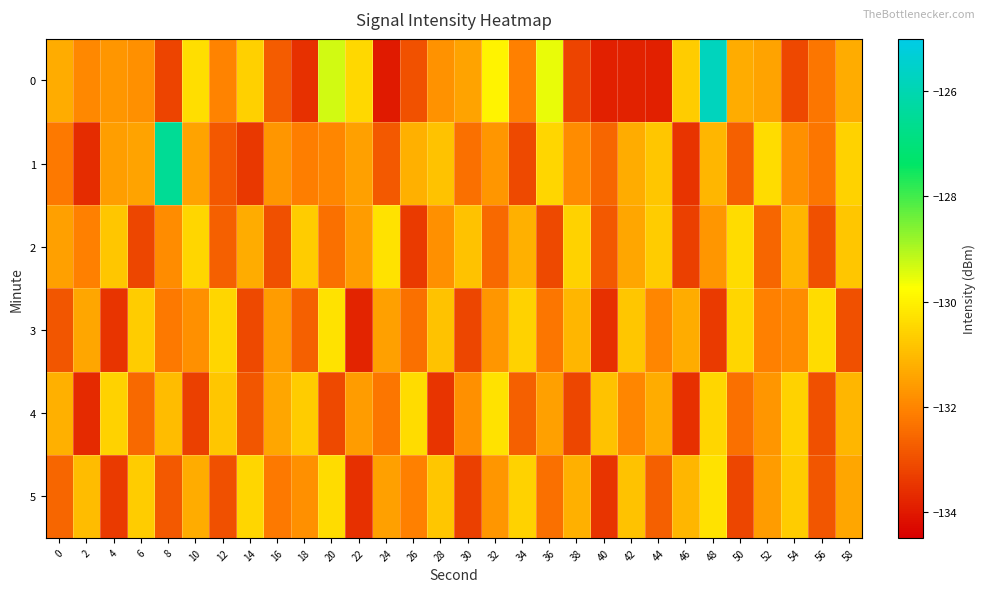

What is the spread (max minus min) of values at 2?

2.7